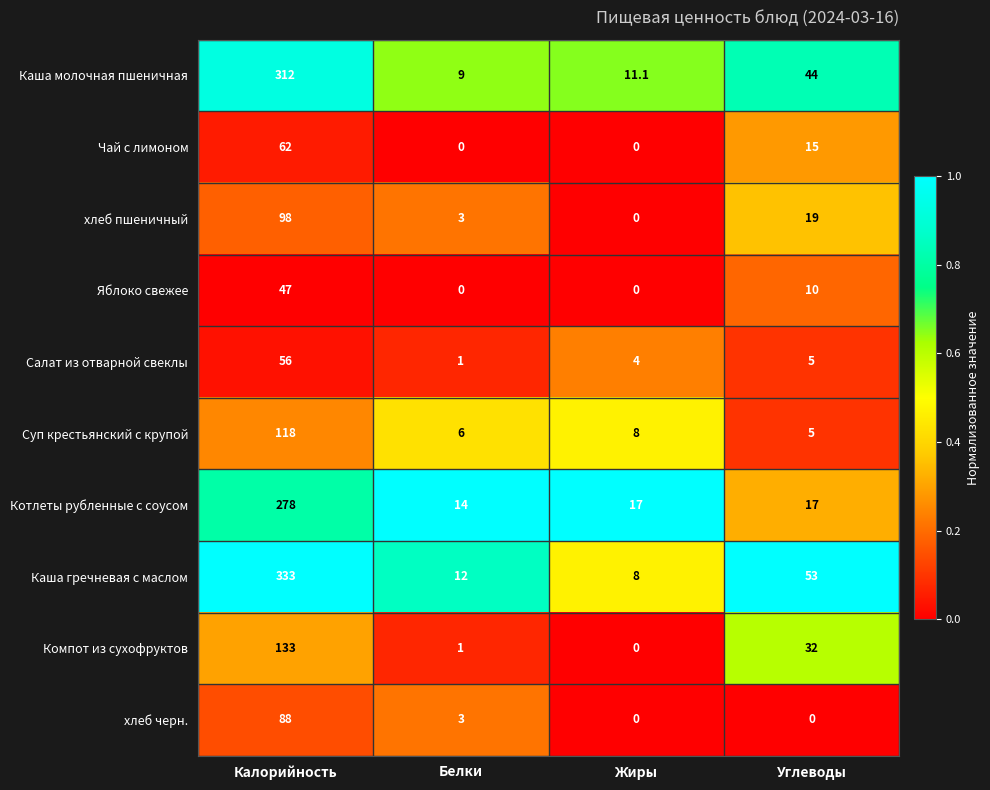

Where is Каша молочная пшеничная nearest to the value 160?

Углеводы